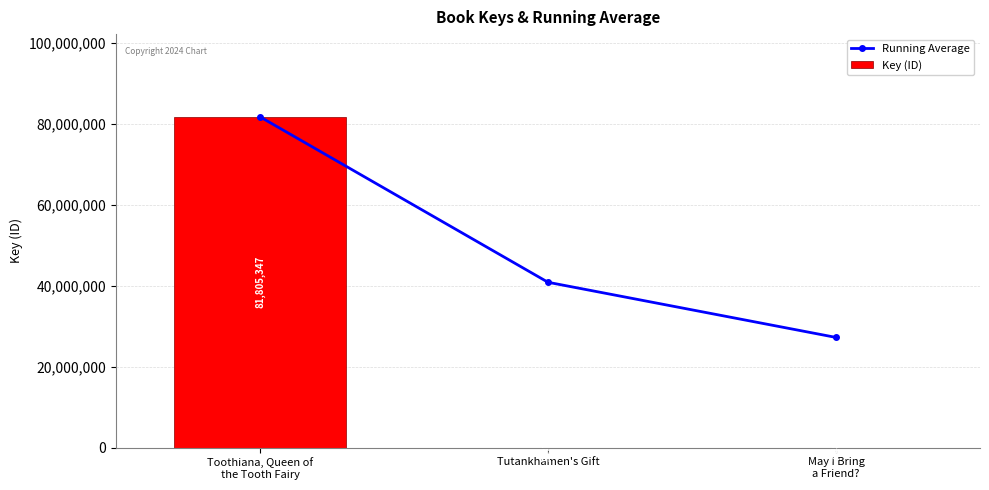

Which label corresponds to the largest value in the chart?

Toothiana, Queen of
the Tooth Fairy